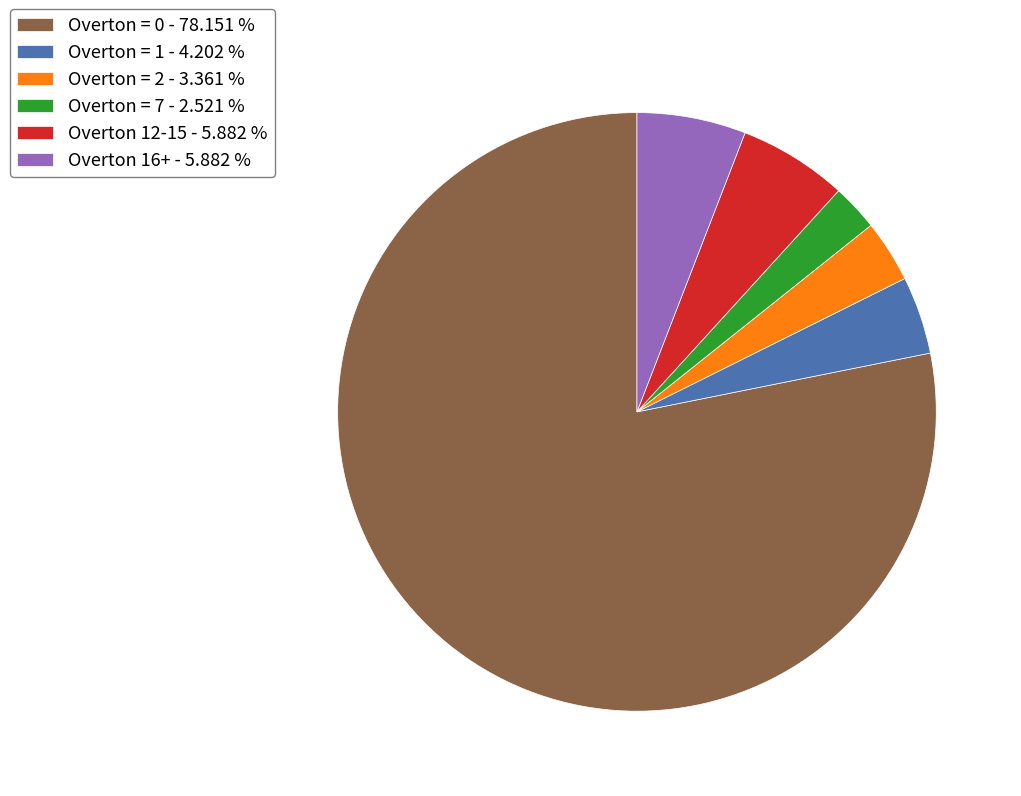

What is the smallest slice in the pie chart?

Overton = 7 - 2.521 %